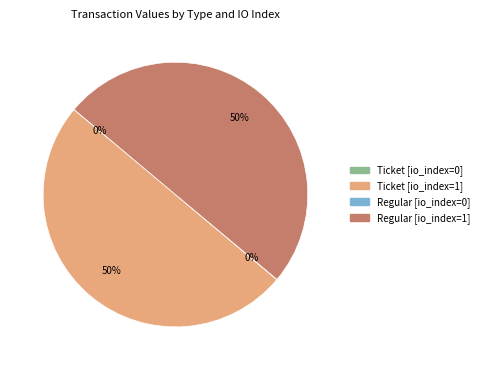

True or false: Ticket [io_index=1] accounts for 40% of the total.

False